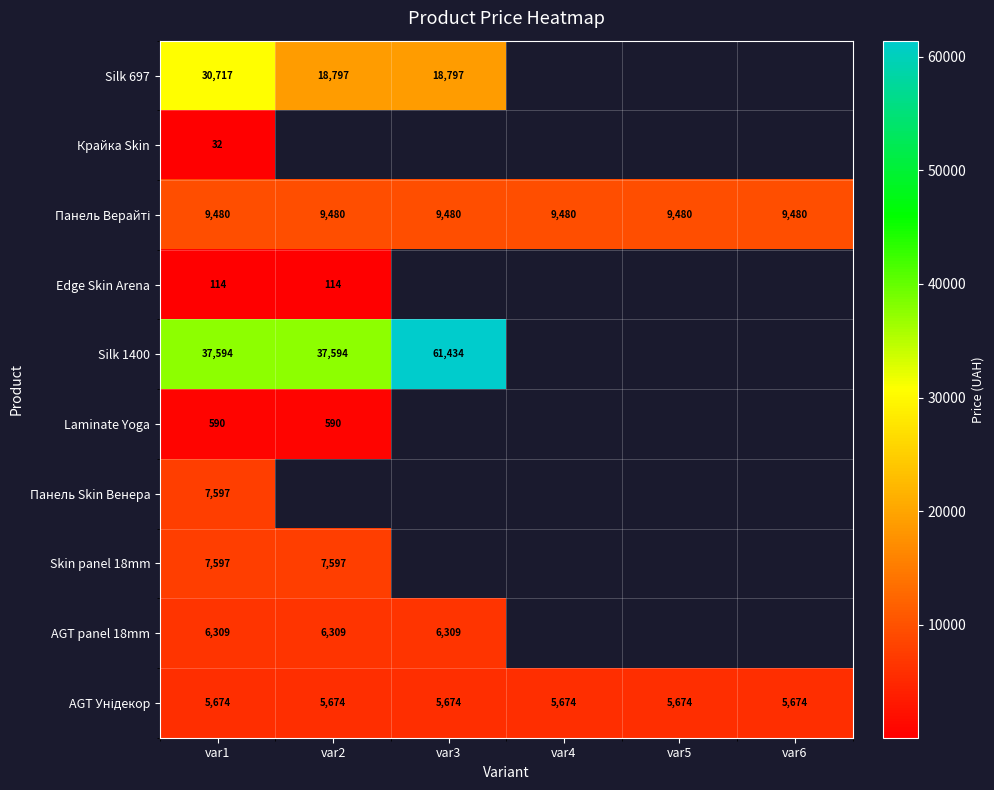

Which series has the widest spread of values?

Silk 1400